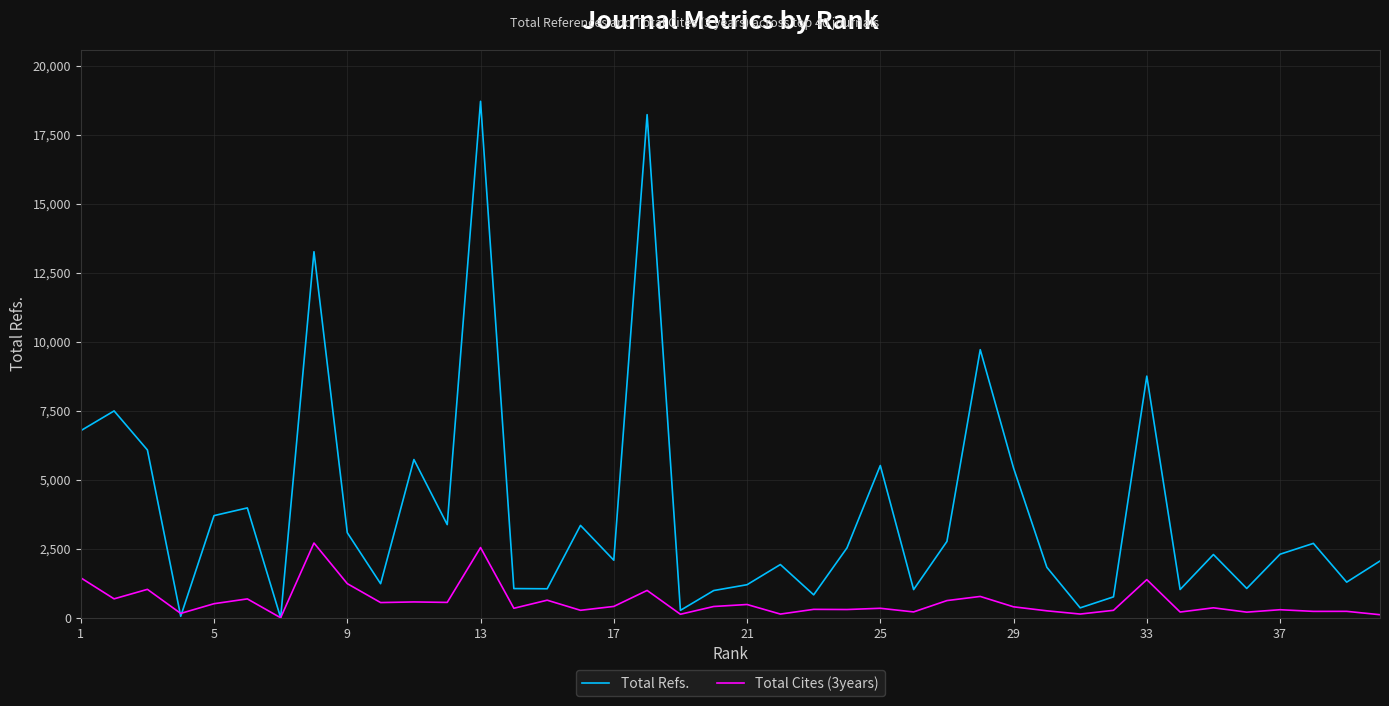

What is the highest value of the Total Refs. series?

18714